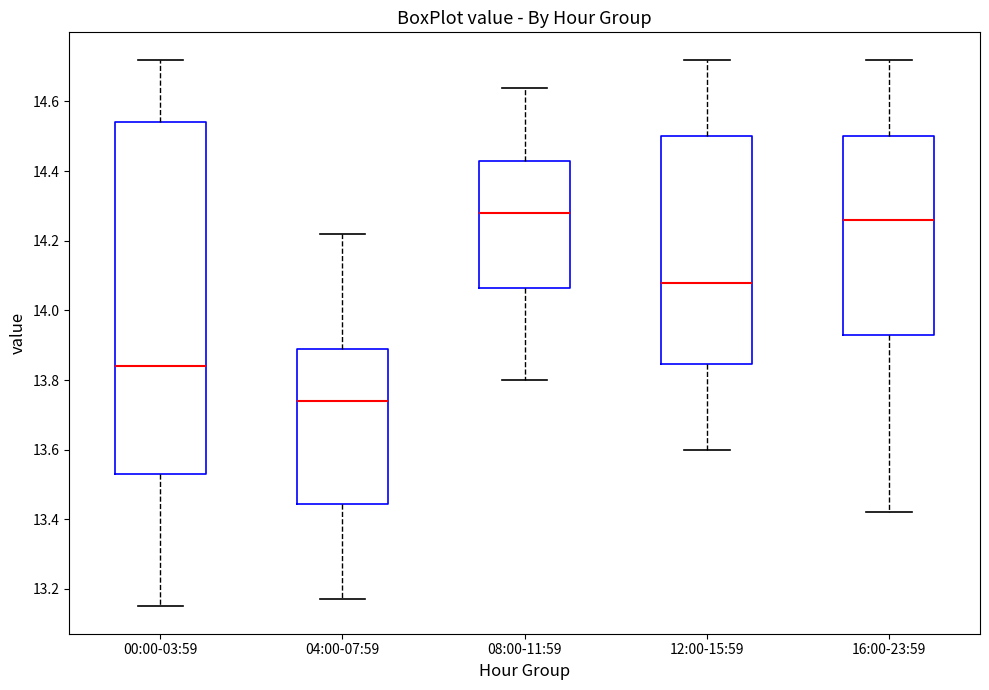

Which box is the tallest, from its lower edge to its upper edge?

00:00-03:59